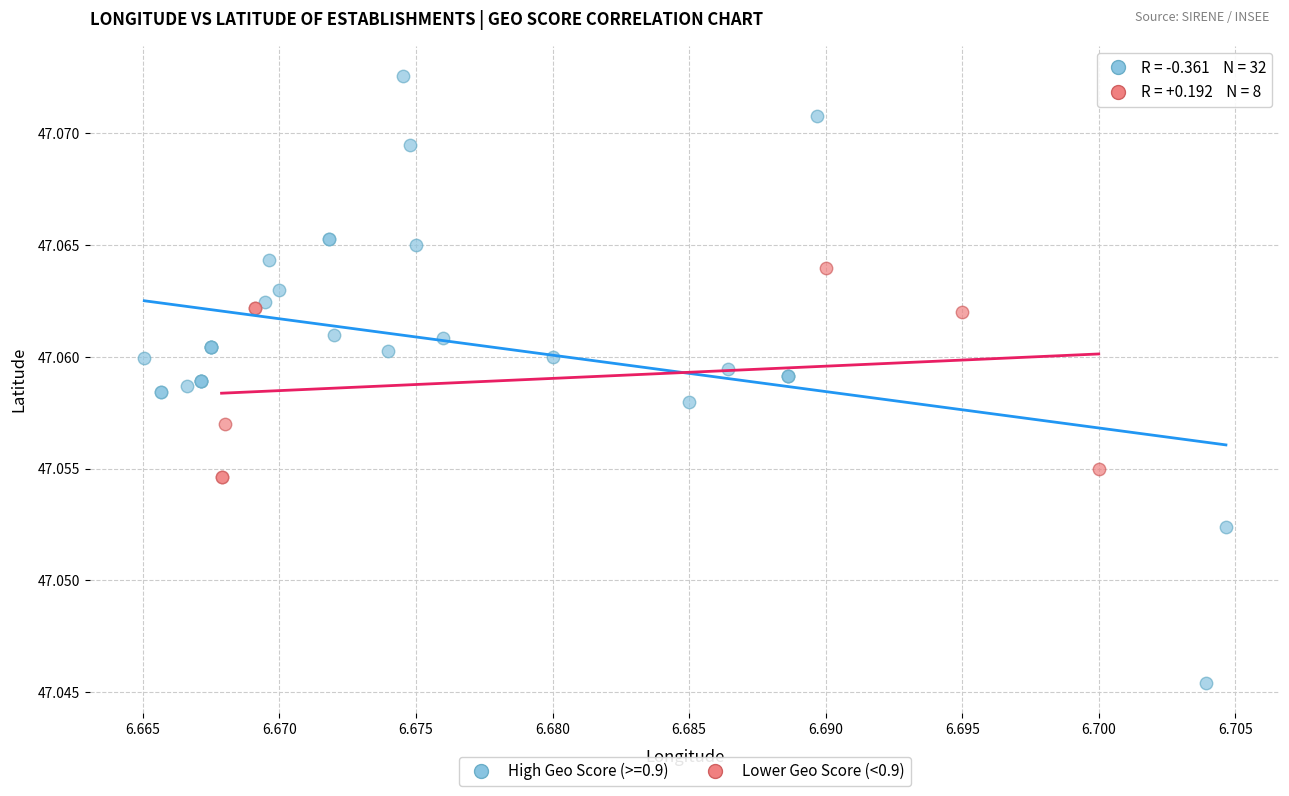

Which series reaches the minimum Y coordinate?

High Geo Score (>=0.9)